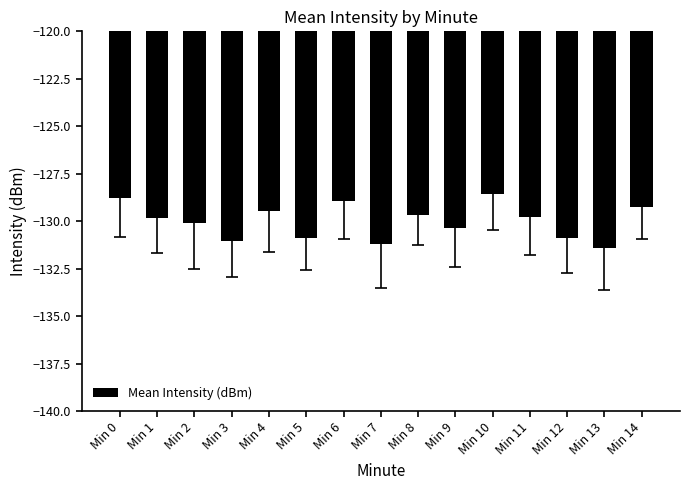

What is the difference between the values at Min 13 and Min 9?

1.1